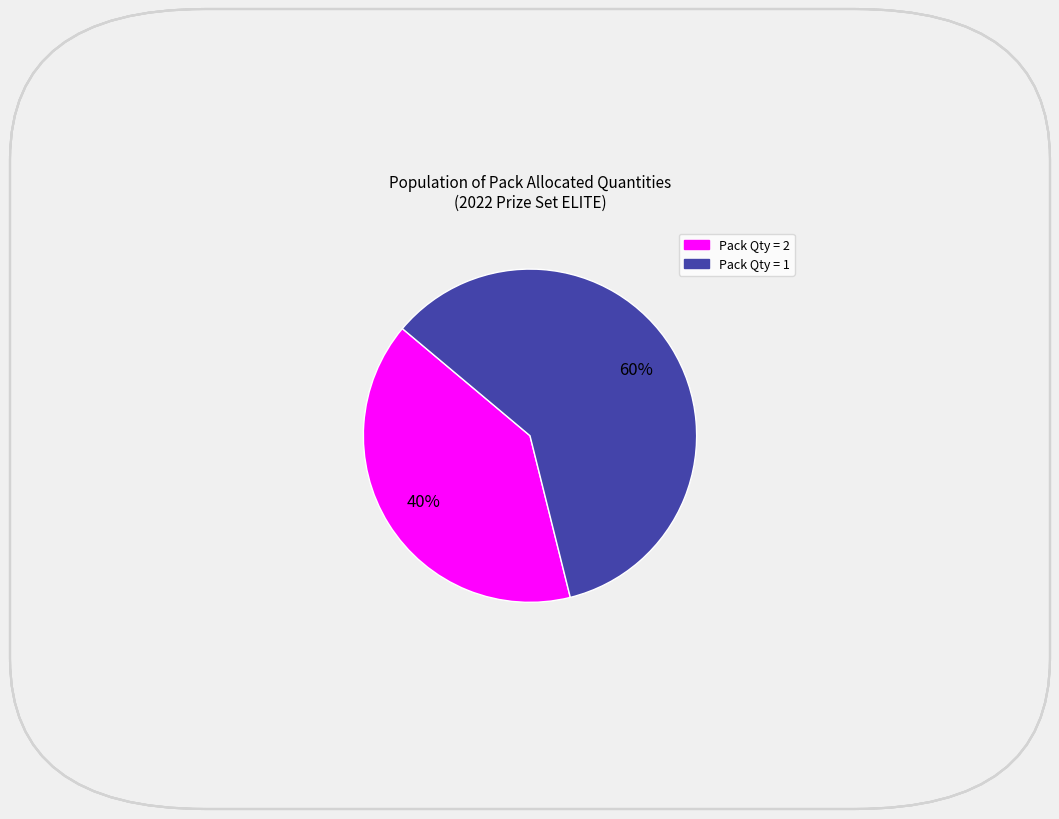

To the nearest percent, what is the average slice percentage?

50%